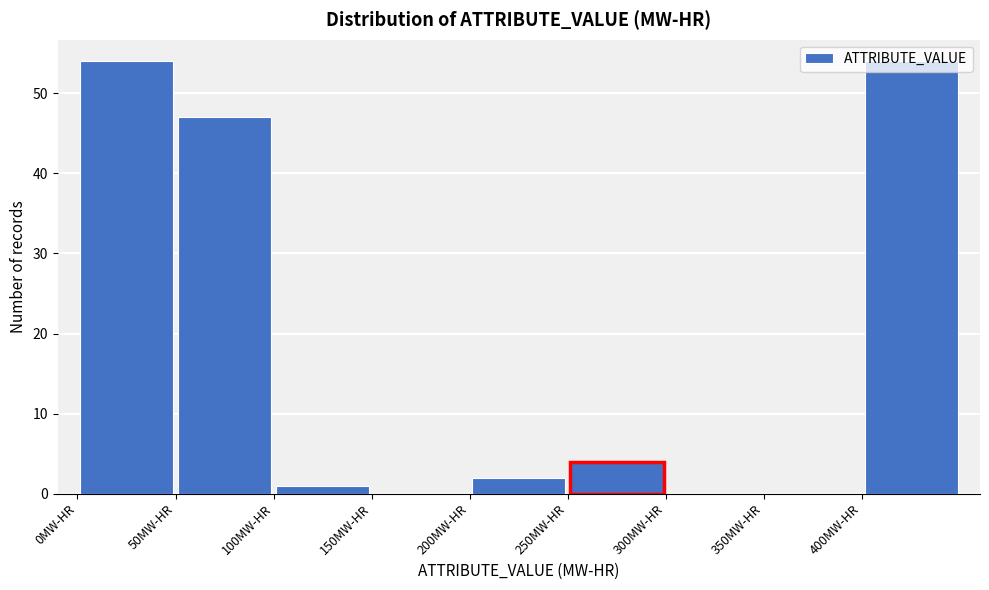

Reading left to right, list every bar in this chart as the range it spans on the x-axis followed by its height. The values are not printed on the chart, so give them approximately, as read against the axis.

0 to 50: 54
50 to 100: 47
100 to 150: 1
150 to 200: 0
200 to 250: 2
250 to 300: 4
300 to 350: 0
350 to 400: 0
400 to 450: 54